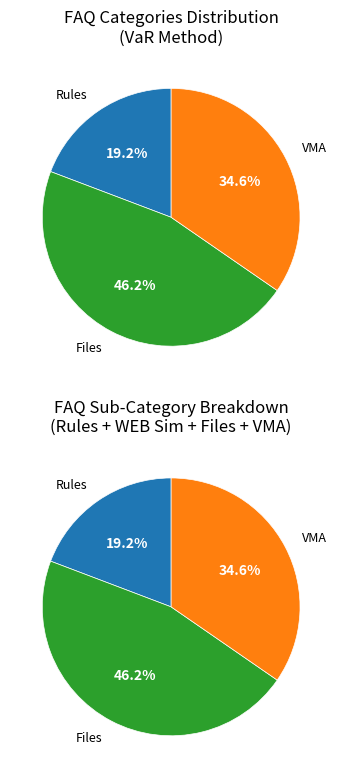

Does VMA account for over 50% of the chart?

No